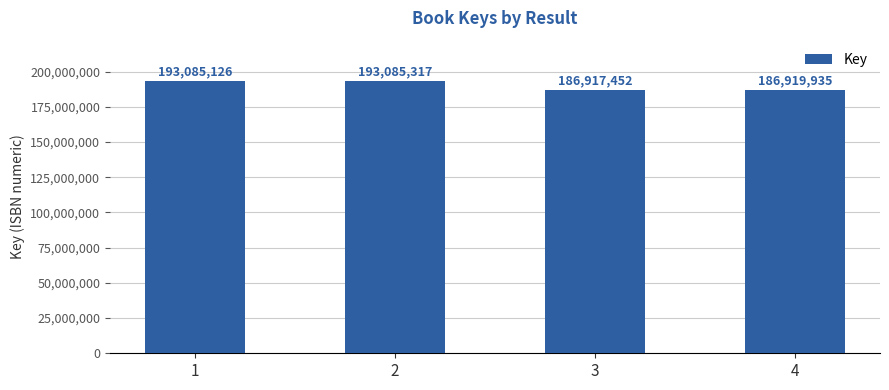

Between 3 and 2, which is larger?

2